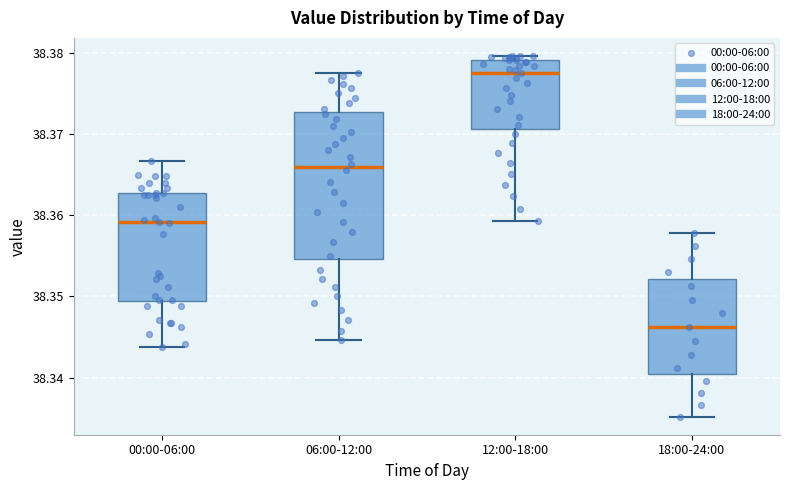

Reading left to right, read every box against the y-axis: the position of its median line, the range the box covers, and the ends of its whiskers. The values are not printed on the chart, so give them approximately, as read against the axis.

00:00-06:00: median 38.359, box 38.349 to 38.363, whiskers 38.344 to 38.367
06:00-12:00: median 38.366, box 38.355 to 38.373, whiskers 38.345 to 38.378
12:00-18:00: median 38.378, box 38.371 to 38.379, whiskers 38.359 to 38.380
18:00-24:00: median 38.346, box 38.340 to 38.352, whiskers 38.335 to 38.358